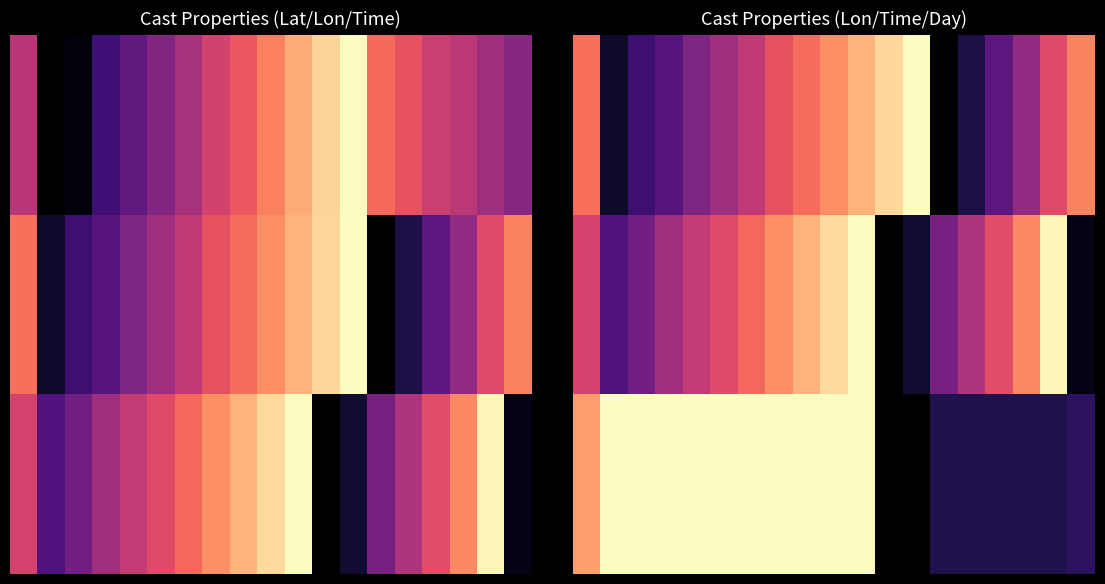

What is the spread (max minus min) of values at 4?

0.6